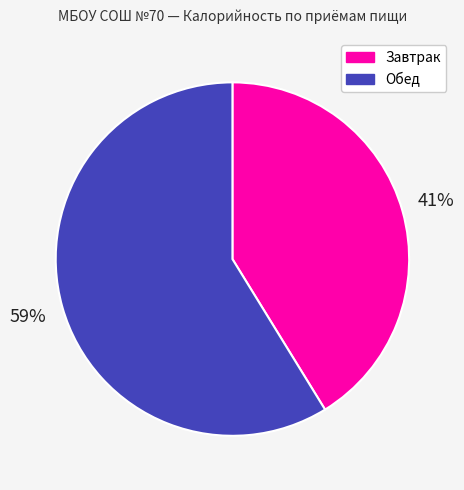

Does Завтрак account for over 50% of the chart?

No